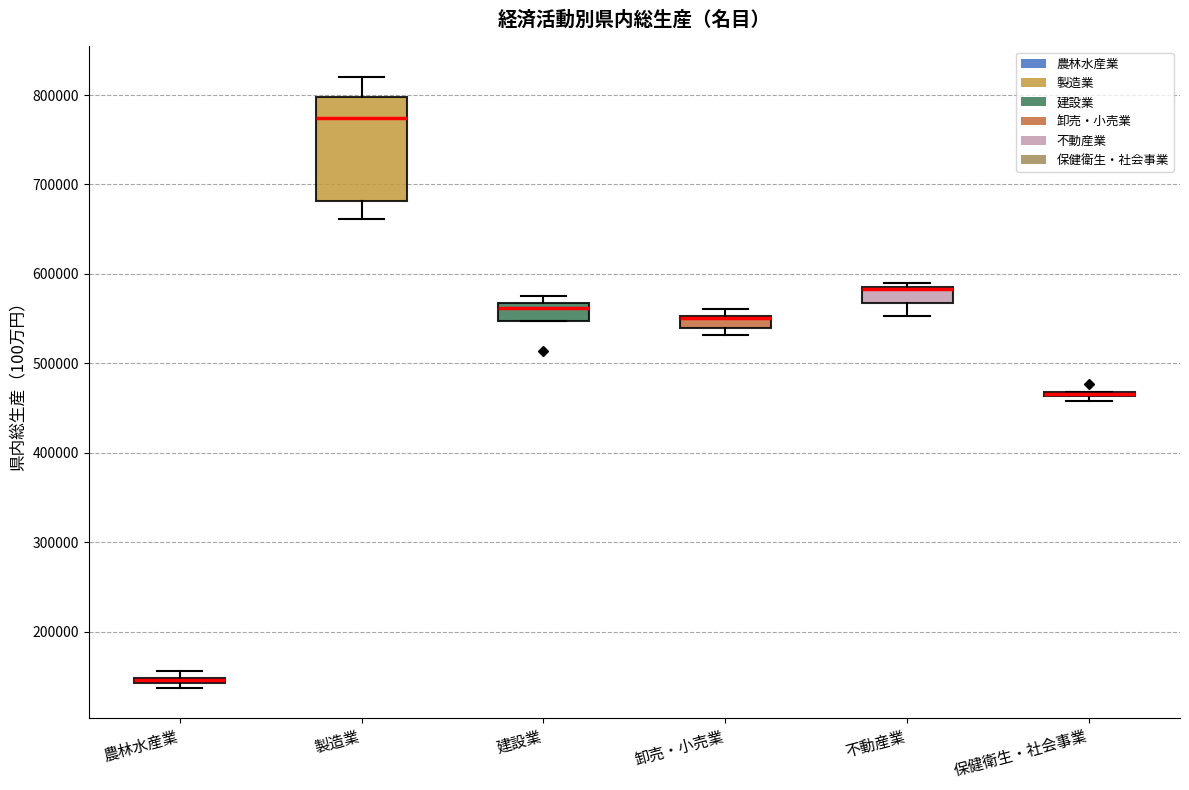

Which box is the tallest, from its lower edge to its upper edge?

製造業